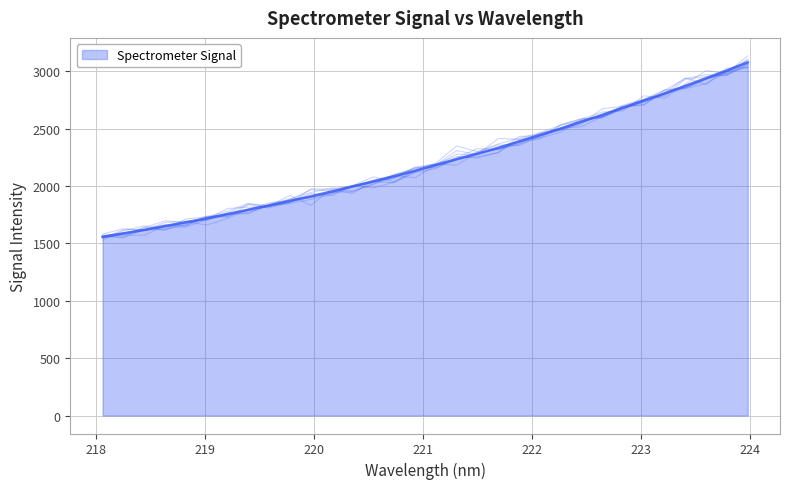

True or false: there are more than 2 points higher than both neighbors.

False